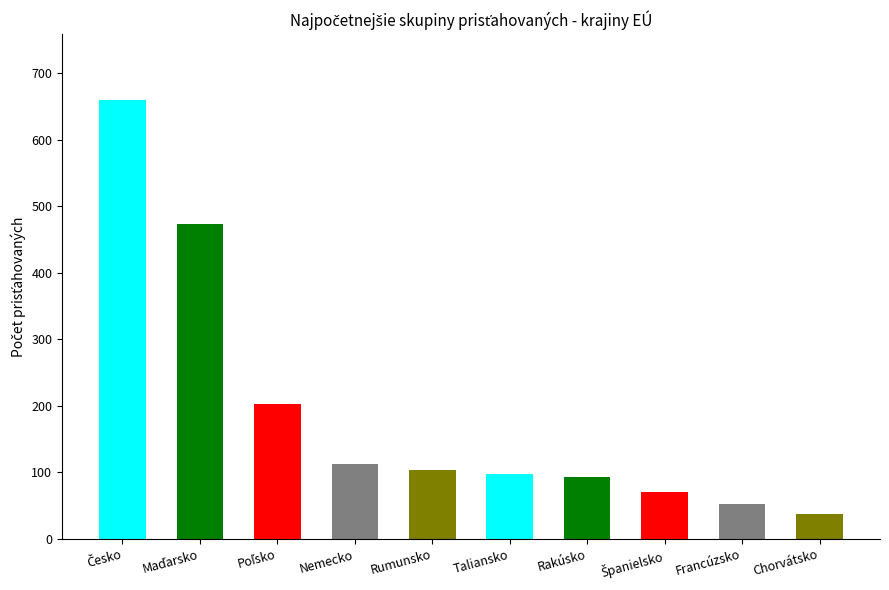

Reading right to left, what are all the values shown in this chart?

38	52	70	93	97	103	113	203	474	660